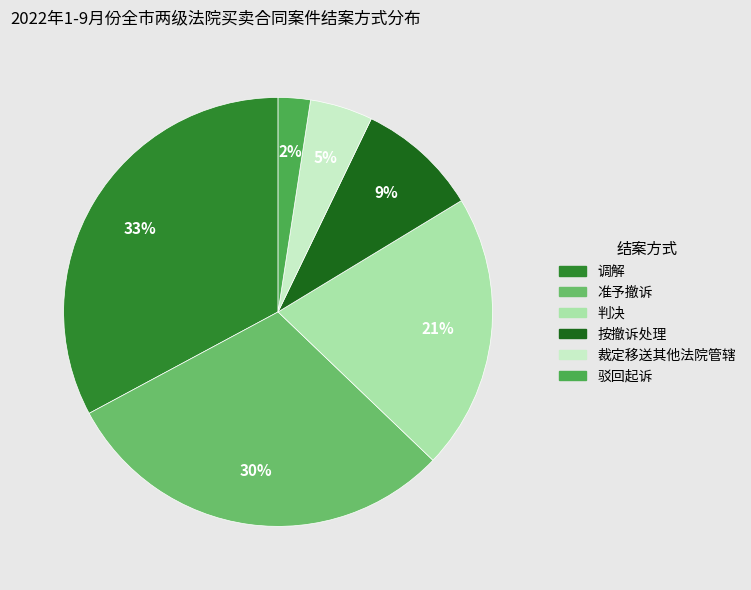

The 判决 slice represents 21% of the pie. True or false?

True